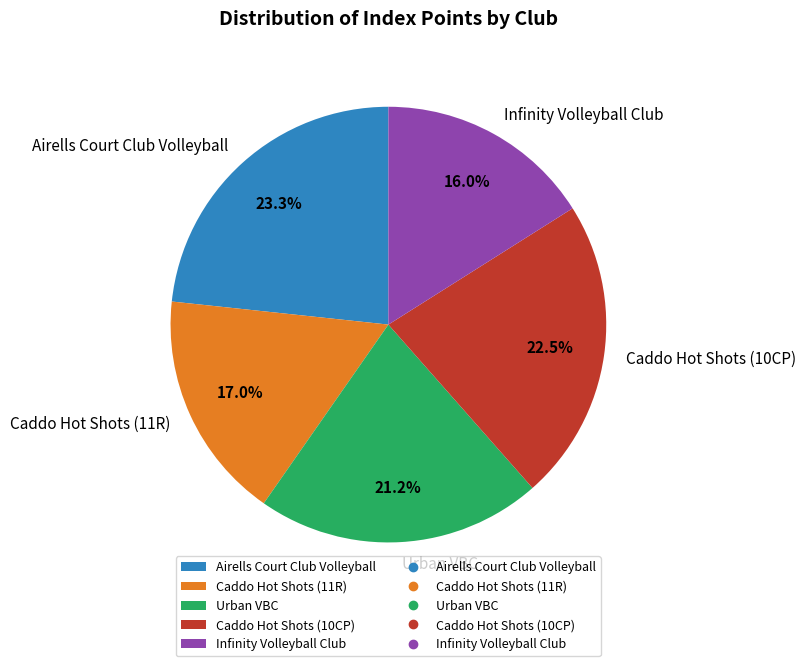

Approximately how many times larger is the value at Airells Court Club Volleyball compared to Caddo Hot Shots (11R)?

1.4